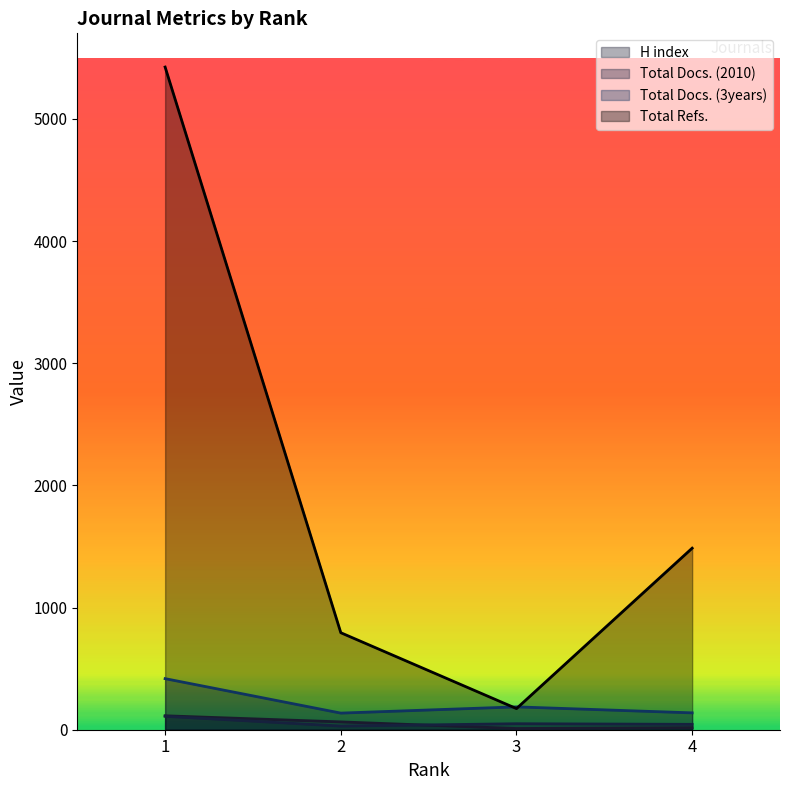

How many lines are shown in the chart?

4